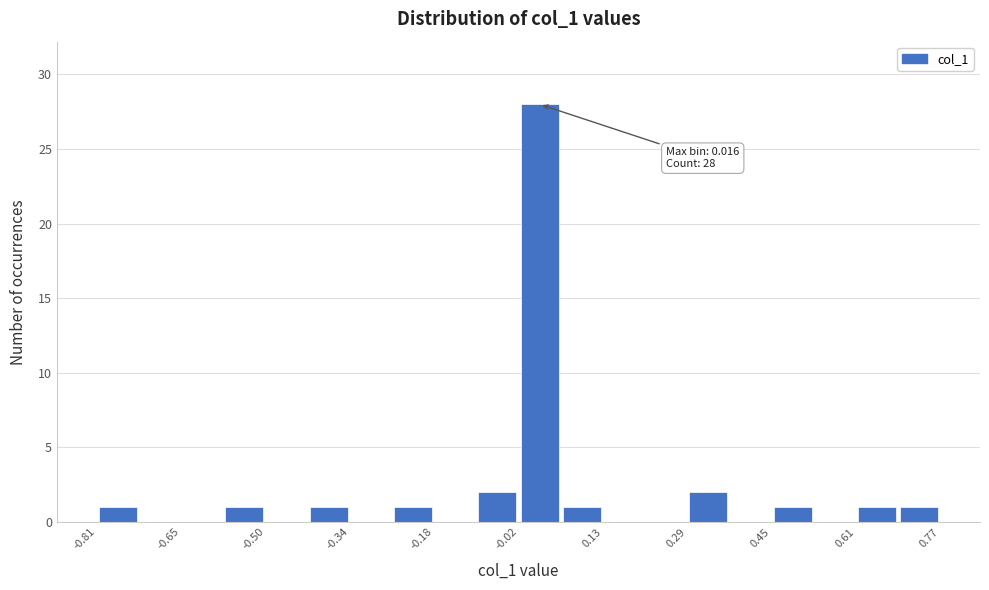

Read against the x-axis, roughly where is the centre of the tallest bar?

0.02